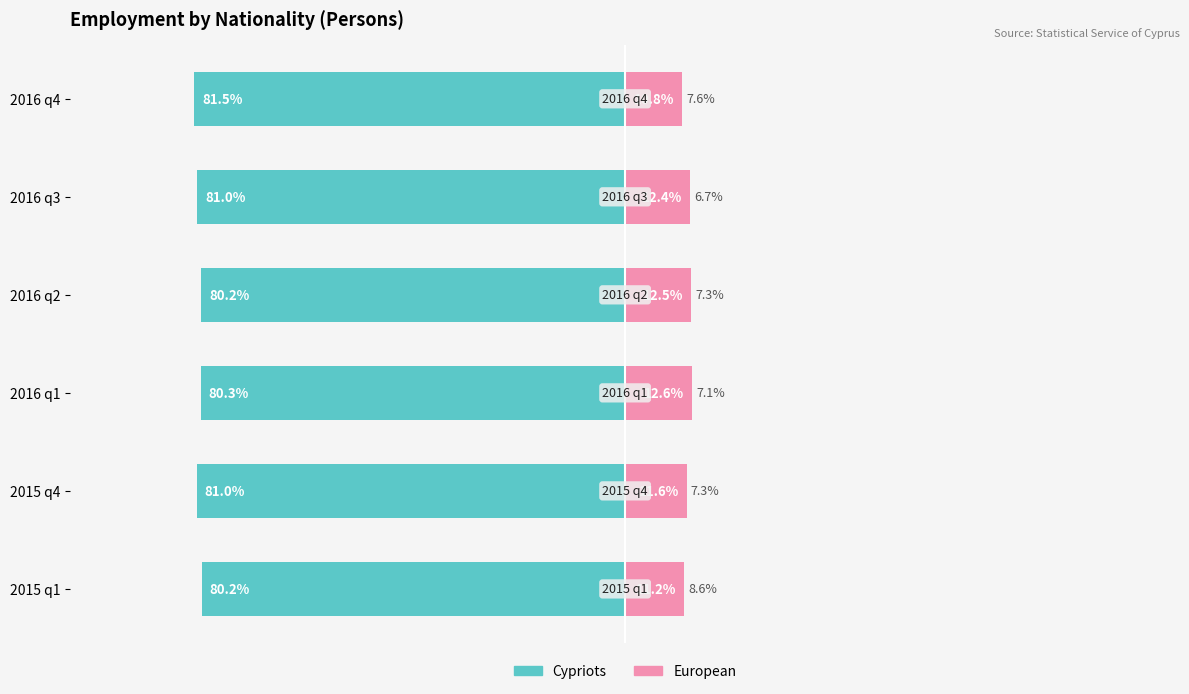

What is the value of the Cypriots bar at the 6th from the left?

81.5